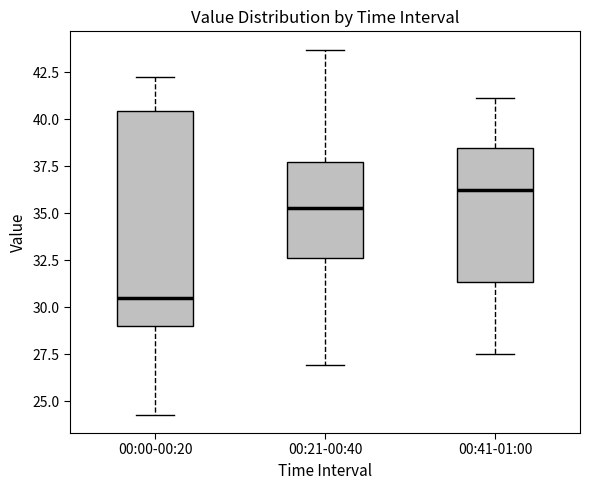

Where is the upper edge of the box for 00:41-01:00 on the y-axis? The values are not printed on the chart, so give them approximately, as read against the axis.

38.5